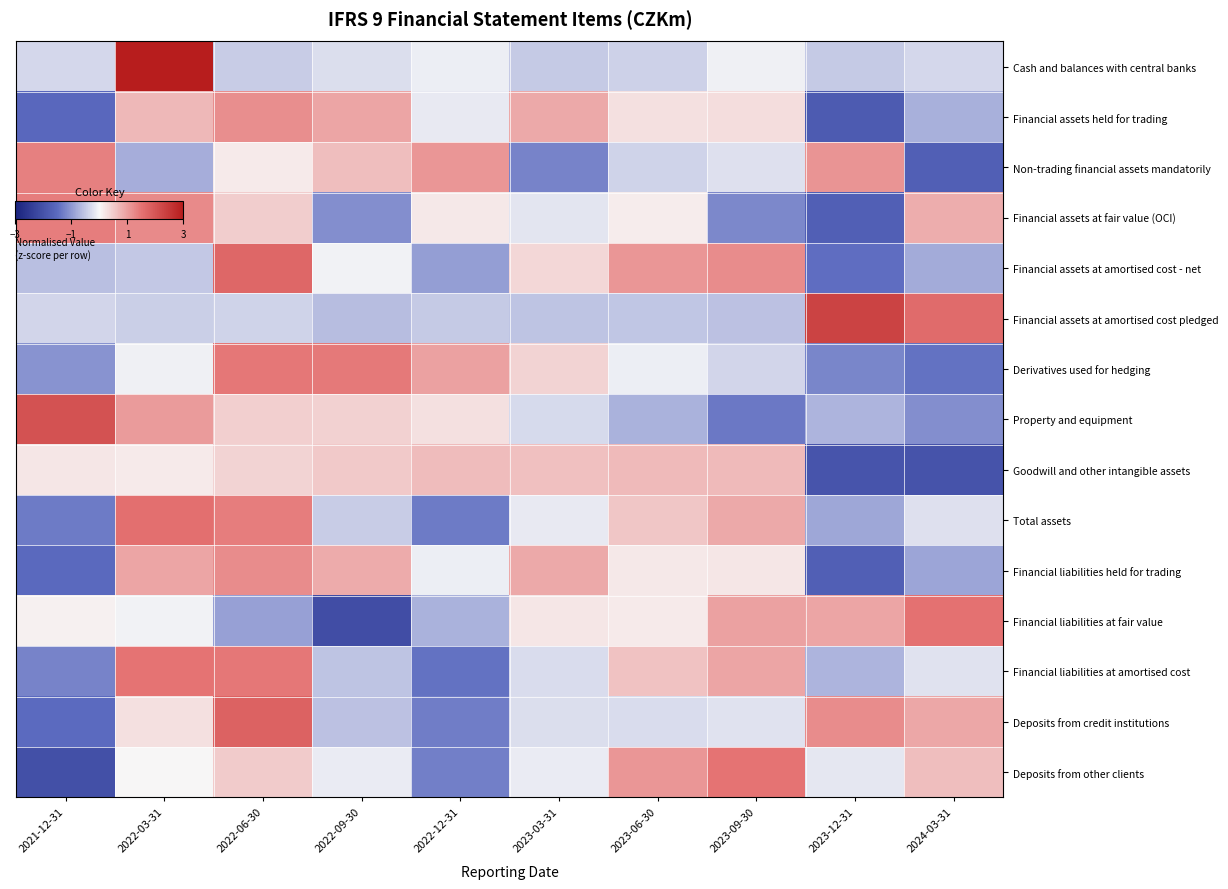

How many categories are shown in the chart?

10